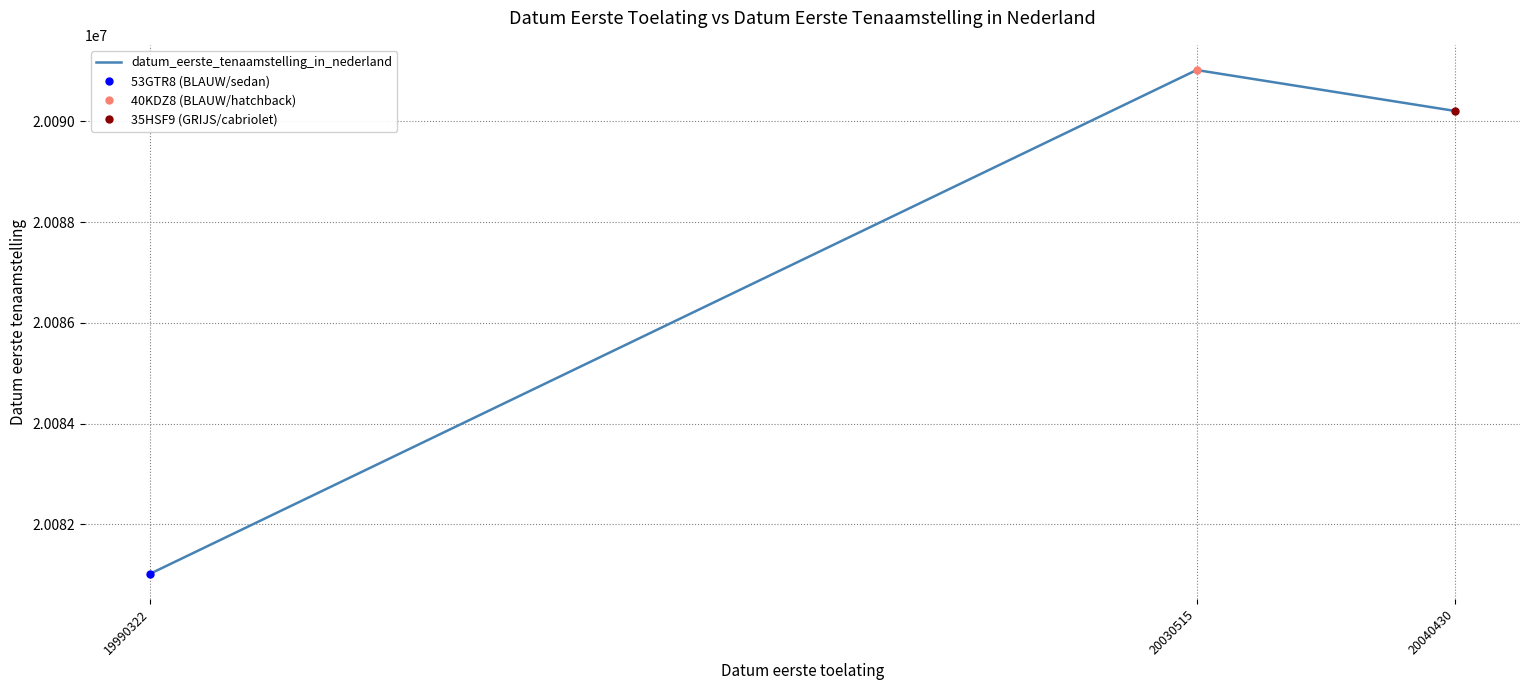

Which has a higher value, 19990322 or 20040430?

20040430